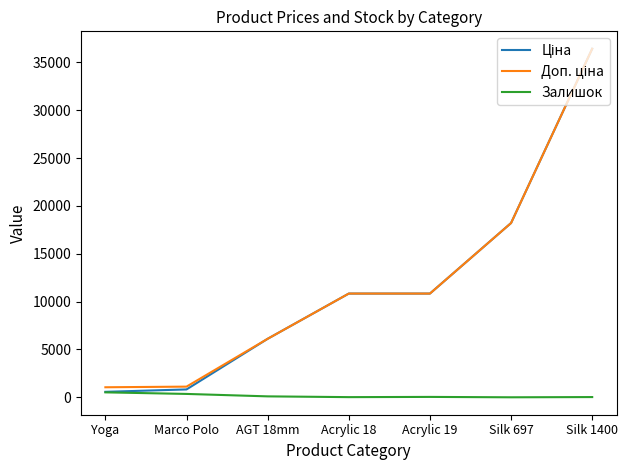

Does the chart have visible grid lines?

No